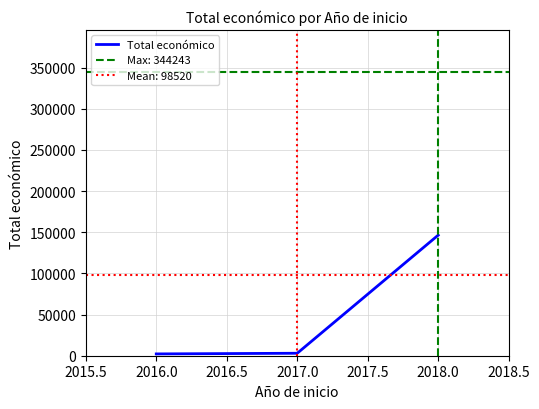

What is the maximum value for Total económico?

146479.5